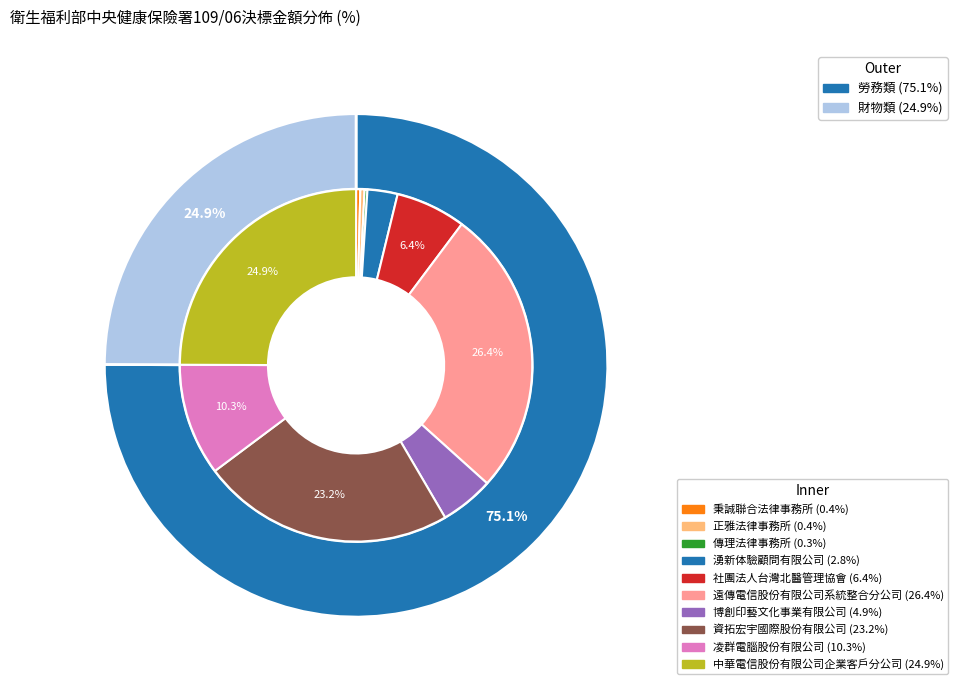

What is the ratio of the value at 遠傳電信股份有限公司系統整合分公司 to the value at 湧新体驗顧問有限公司?

9.6